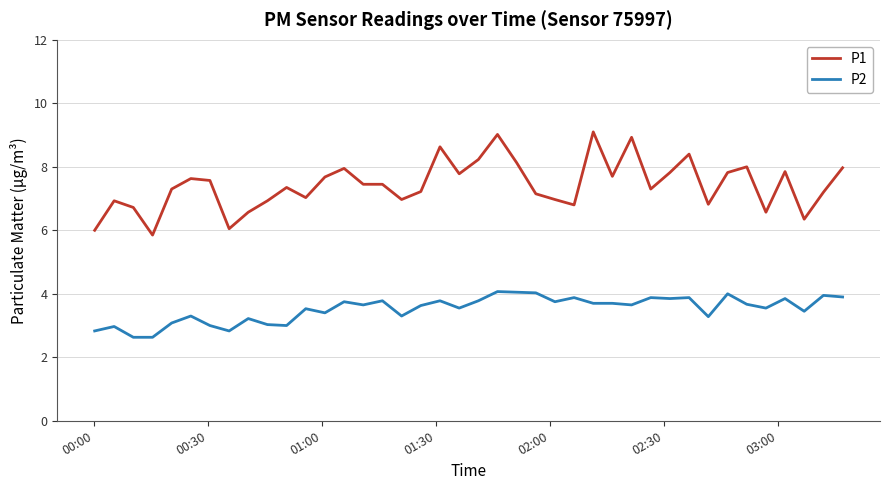

What is the highest value of the P1 series?

9.1